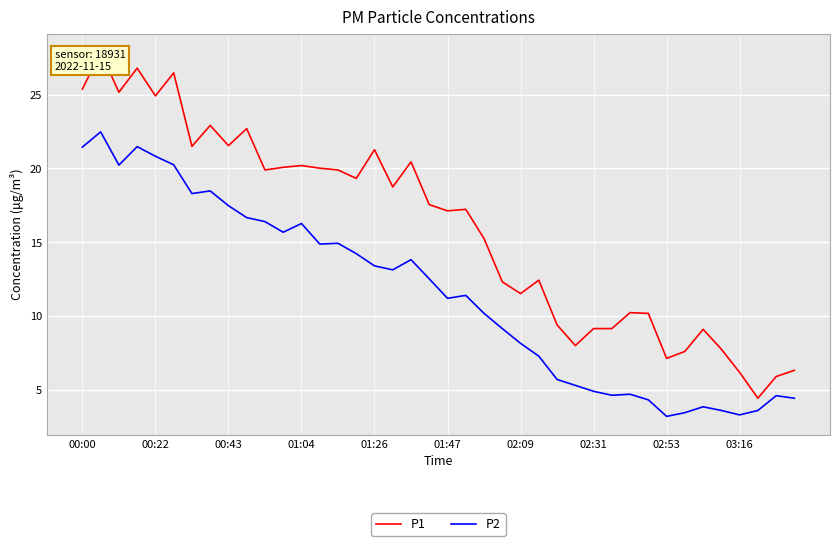

What is the minimum value for P2?

3.2